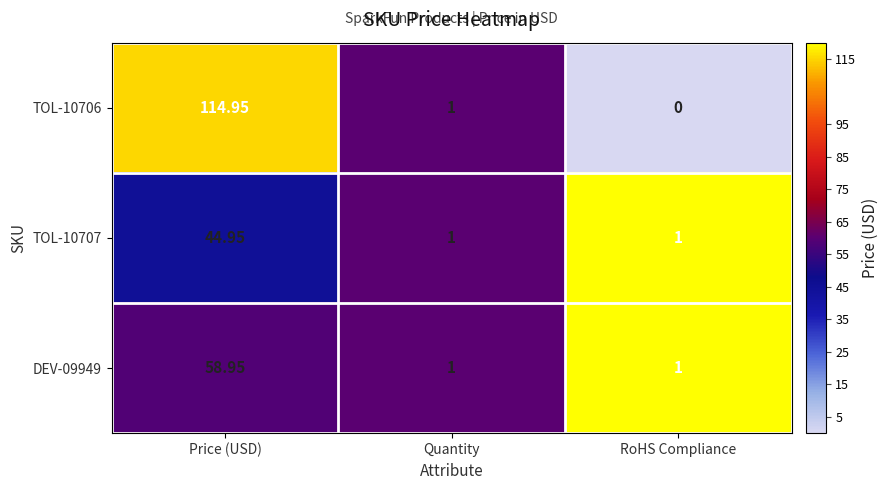

How many data points does each series have?

3